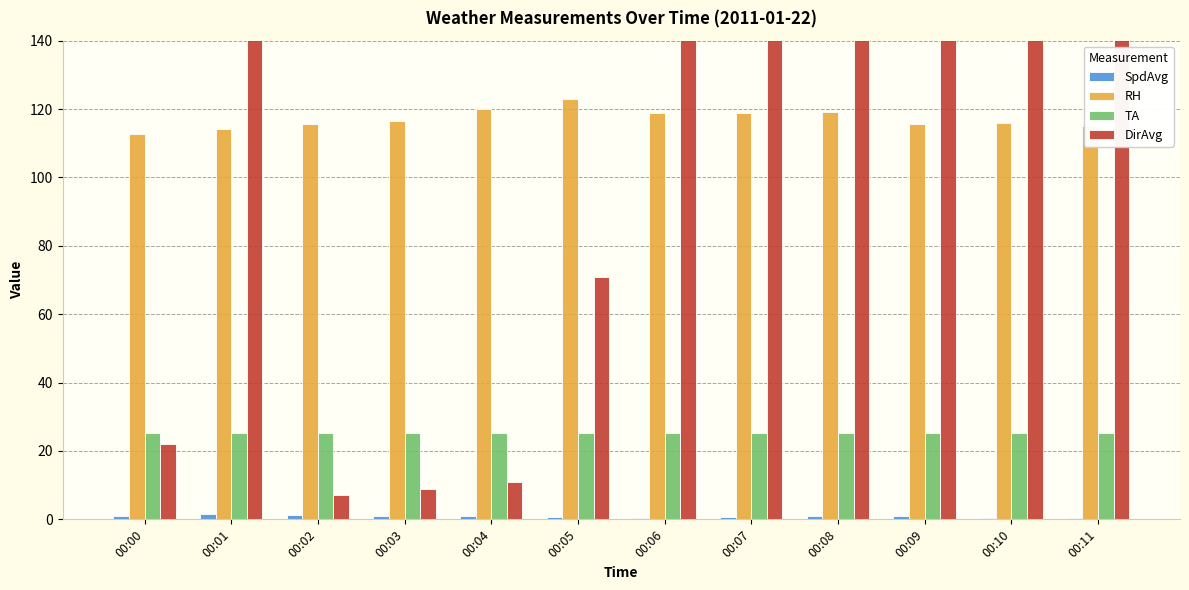

What value does the TA series have at 00:07?

25.2